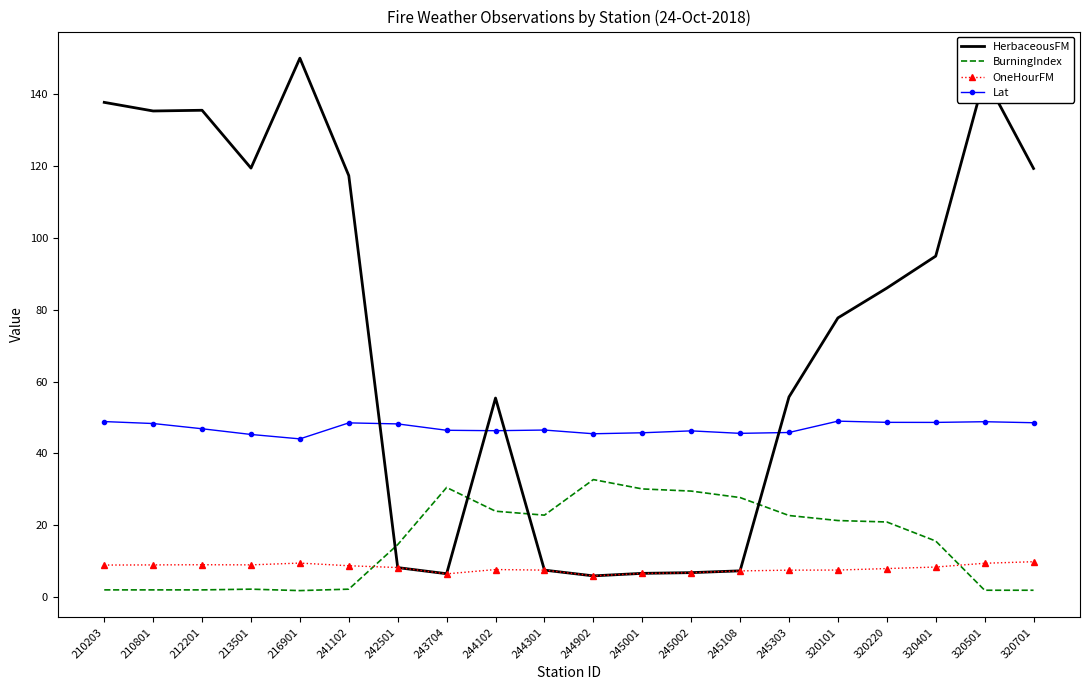

The BurningIndex series shows 14.6 at 242501. True or false?

True